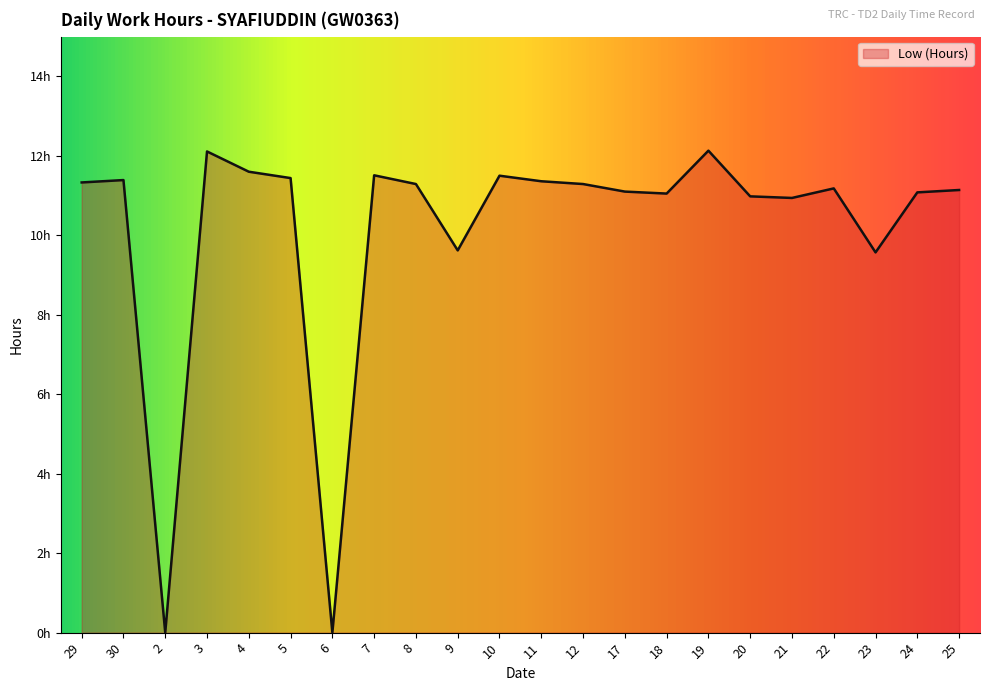

Does the chart display data point markers on the line(s)?

No